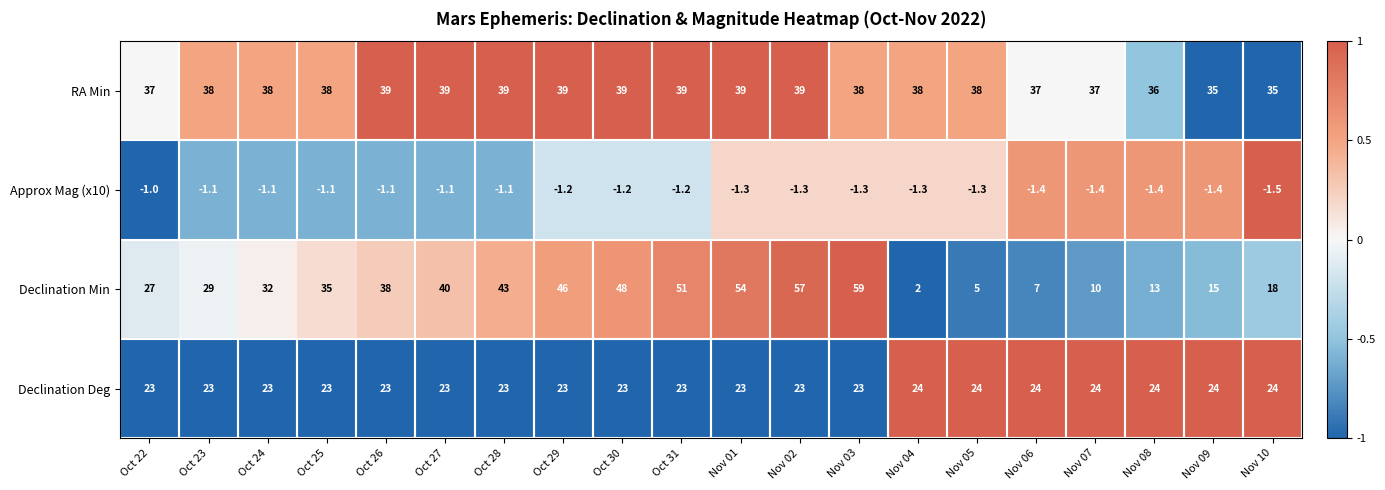

What is the difference between the second highest and second lowest values in the Approx Mag (x10) series?

0.3